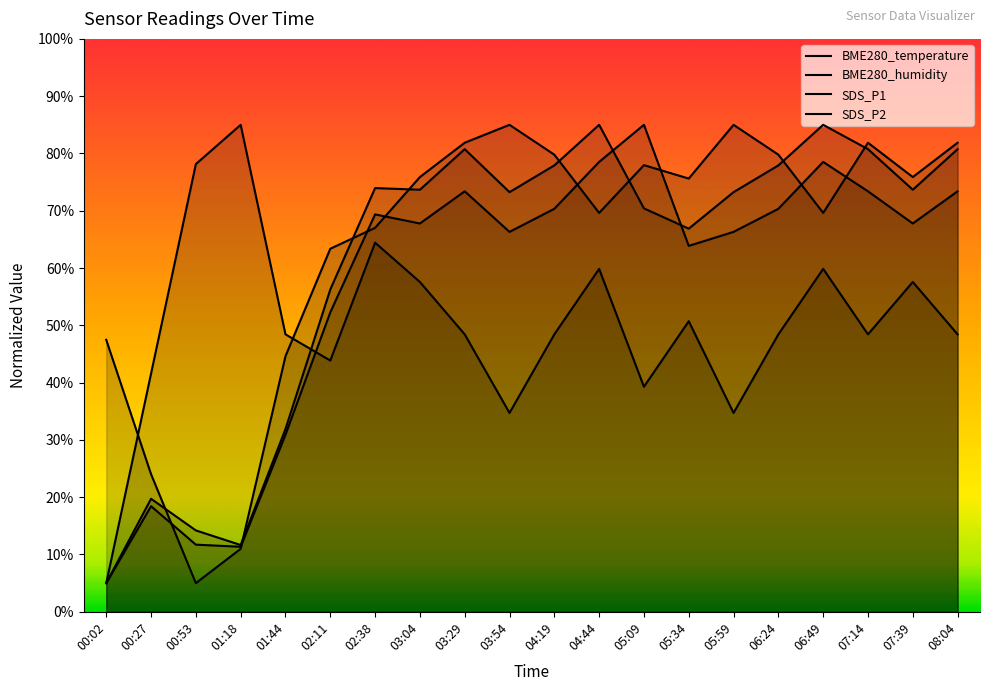

At which label is SDS_P2 closest to 45?

02:11